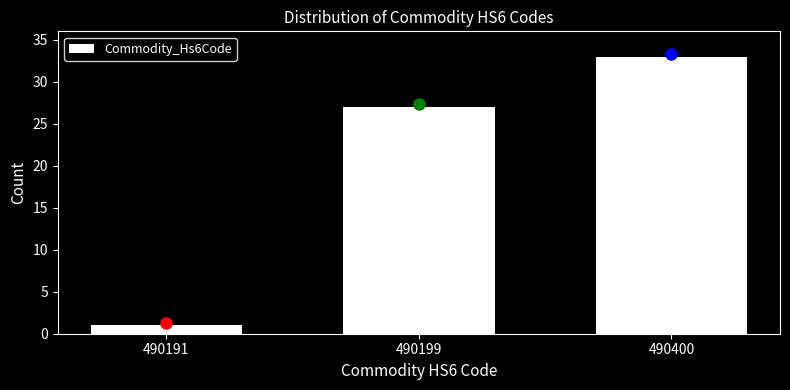

Reading left to right, transcribe all the data shown in this chart.

490191=1	490199=27	490400=33